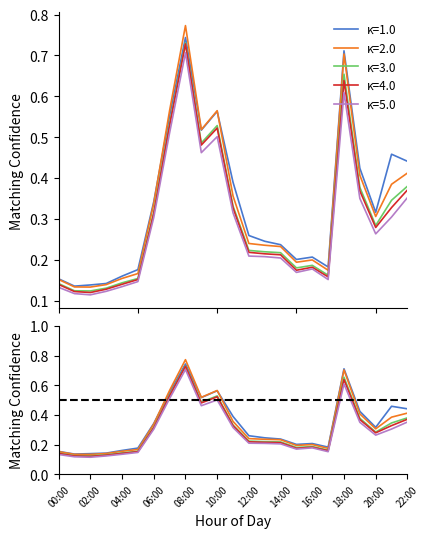

Rank the categories by κ=4.0 value from highest to lowest.

08:00, 18:00, 07:00, 10:00, 09:00, 22:00, 19:00, 21:00, 11:00, 06:00, 20:00, 12:00, 13:00, 14:00, 16:00, 15:00, 17:00, 05:00, 04:00, 00:00, 03:00, 01:00, 02:00